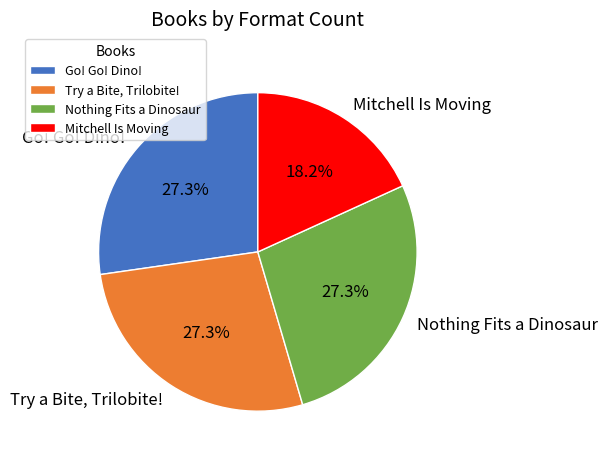

How much of the chart is everything except Mitchell Is Moving?

81.8%